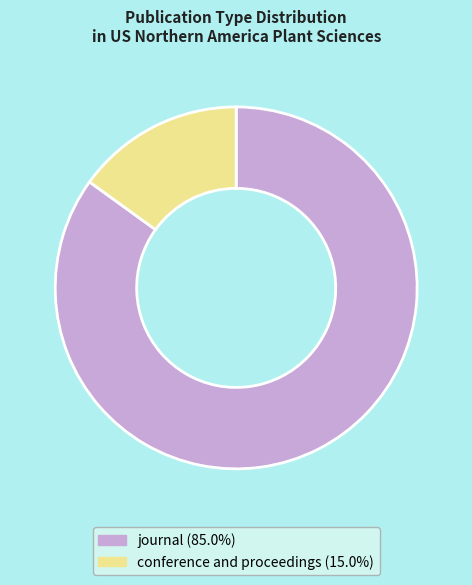

Between conference and proceedings and journal, which is larger?

journal